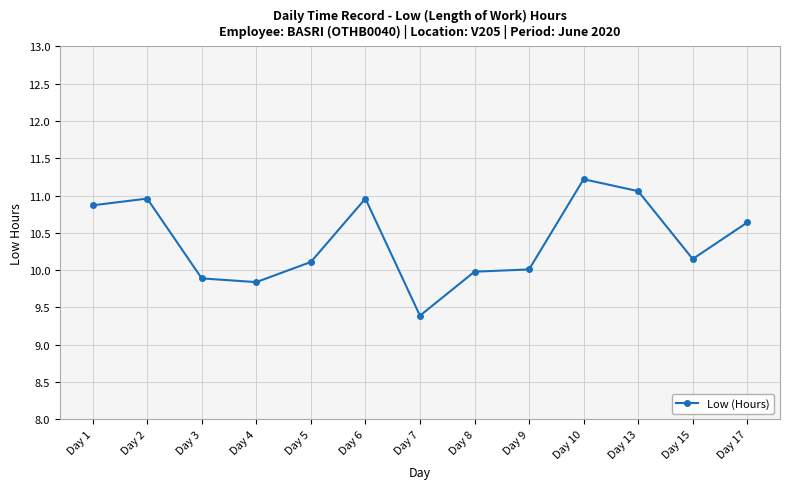

Between Day 10 and Day 7, which is larger?

Day 10